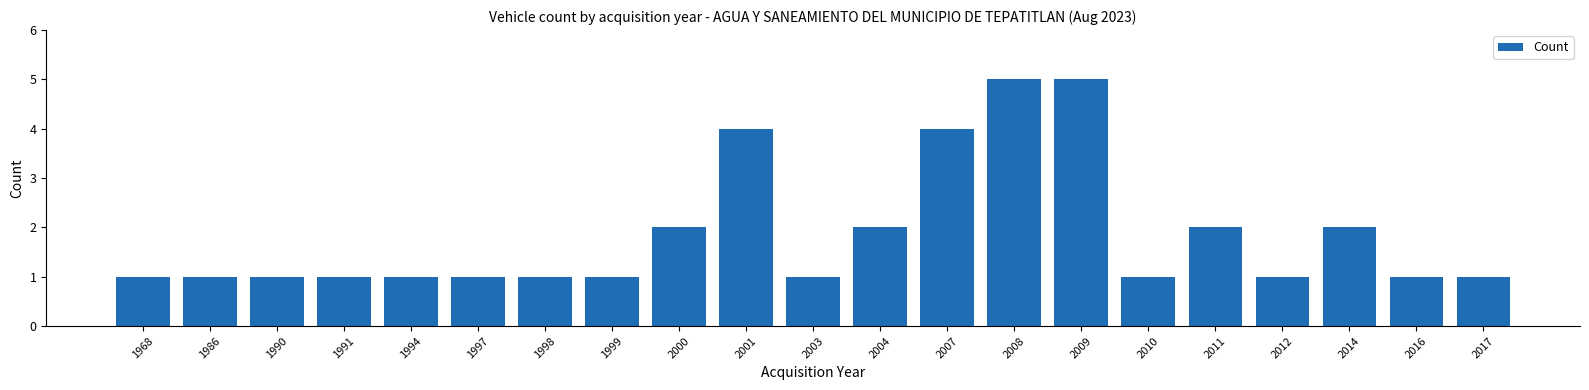

The chart shows a value of 6 at 2007. True or false?

False